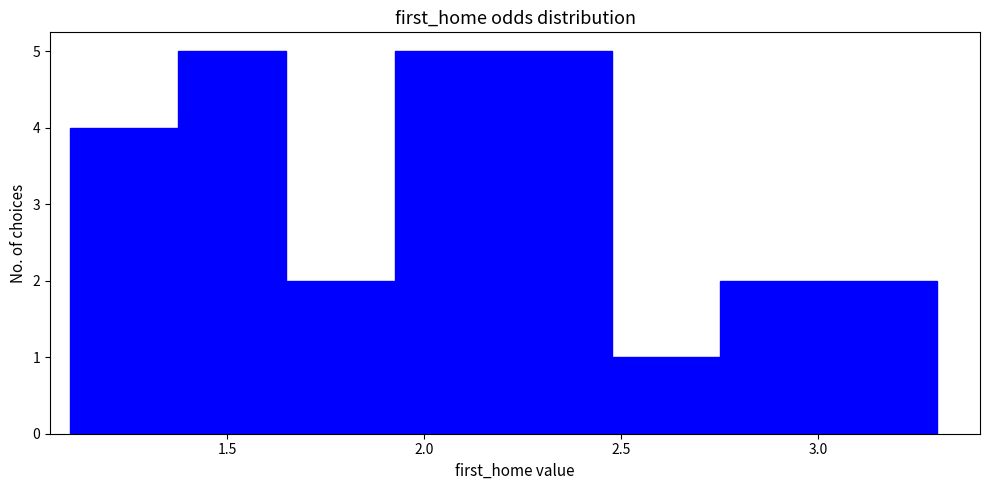

What is the height of the bar covering 3.025 to 3.300 on the x-axis? Neither the bar edges nor the heights are printed on the chart, so give them approximately, as read against the axes.

2